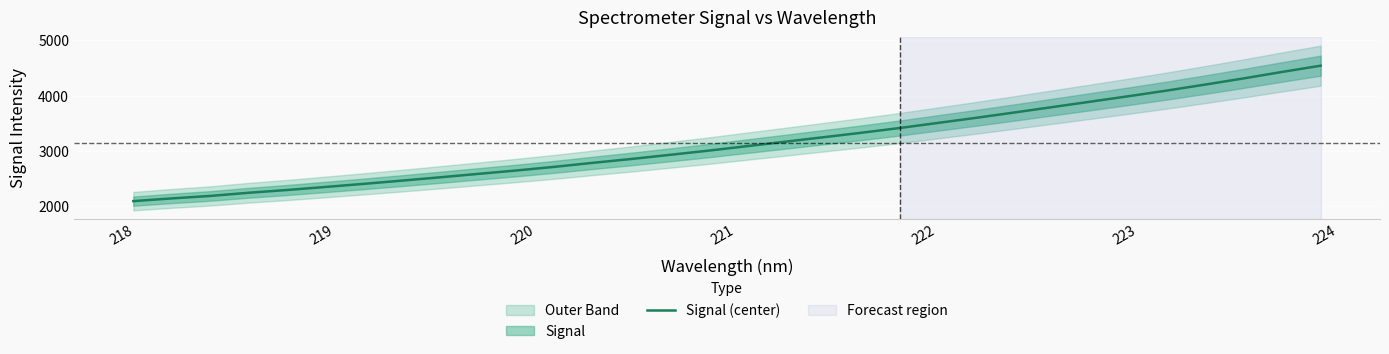

How many lines are shown in the chart?

1